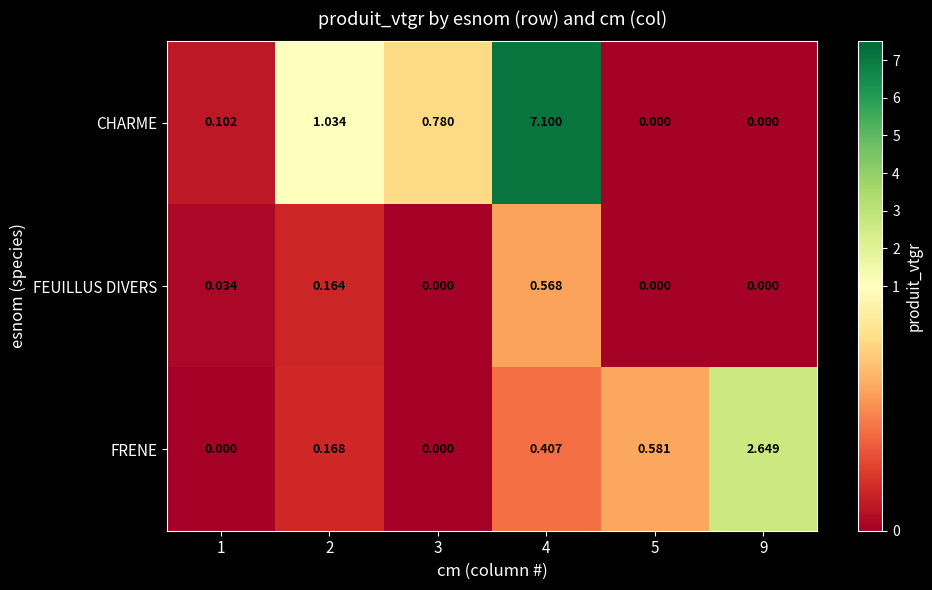

Is the value of FEUILLUS DIVERS at 3 greater than the value of FRENE at 4?

No